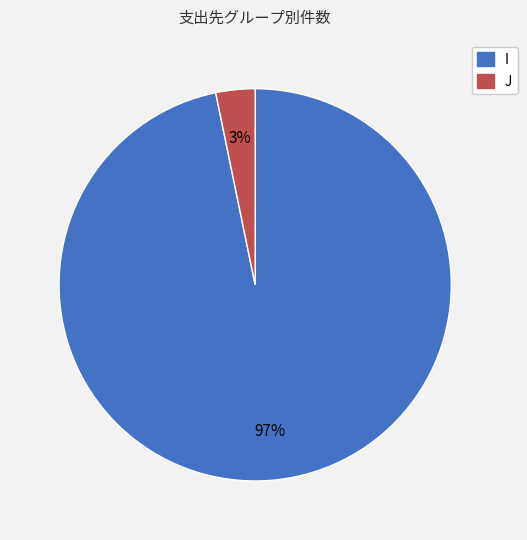

To the nearest percent, what is the combined percentage of J and I?

100%